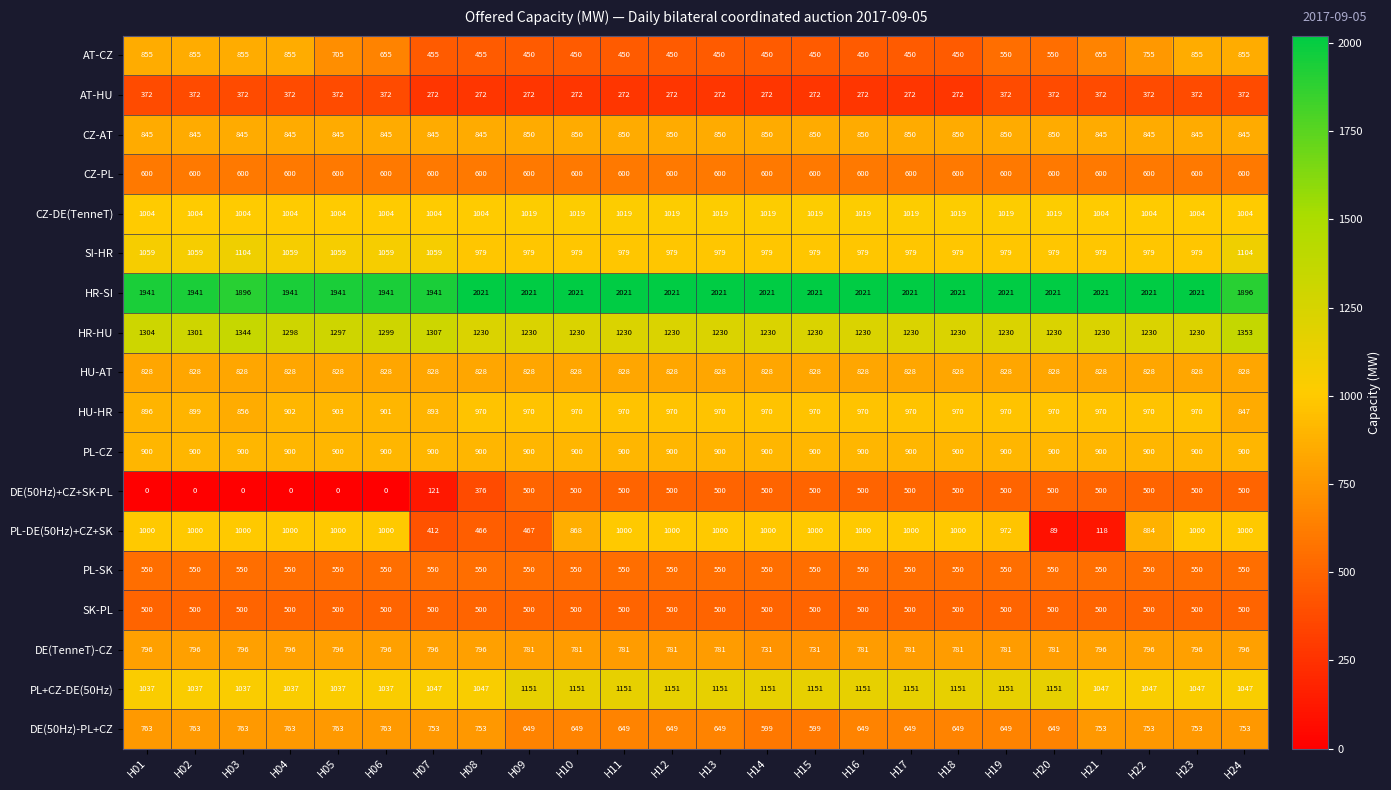

How many series are shown in this chart?

18